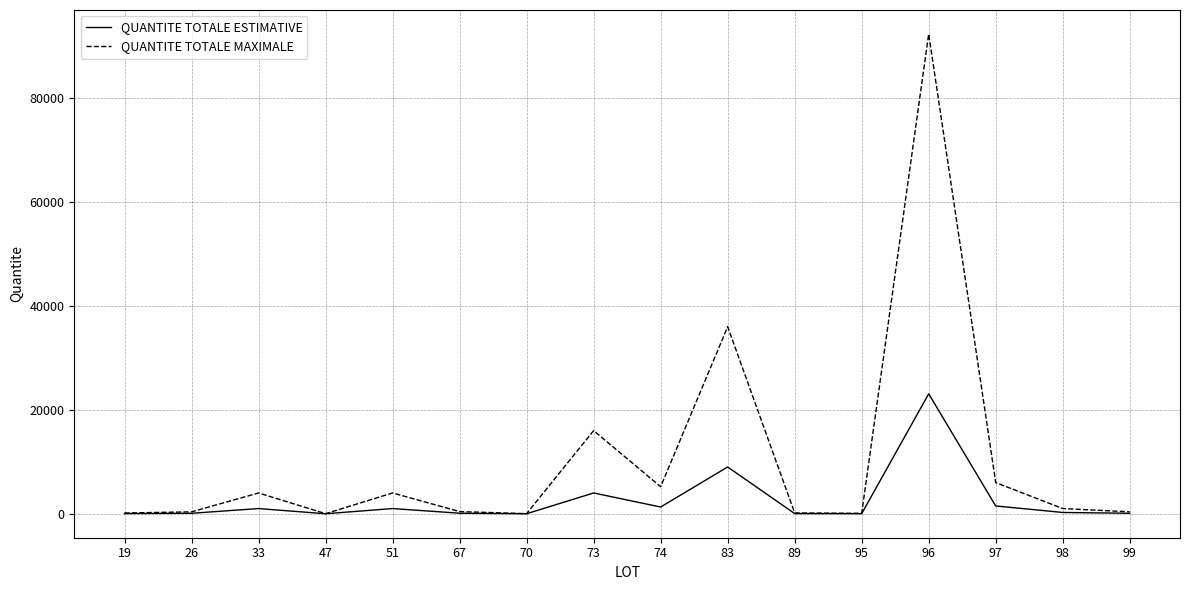

What is the difference between the highest and lowest values at 96?

69240